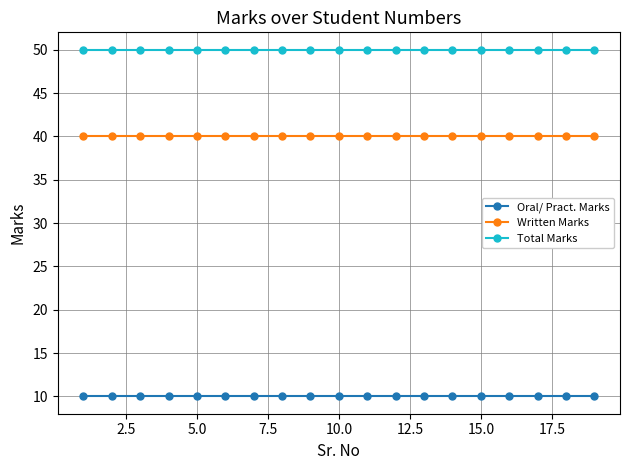

True or false: Oral/ Pract. Marks and Written Marks cross at least once.

False